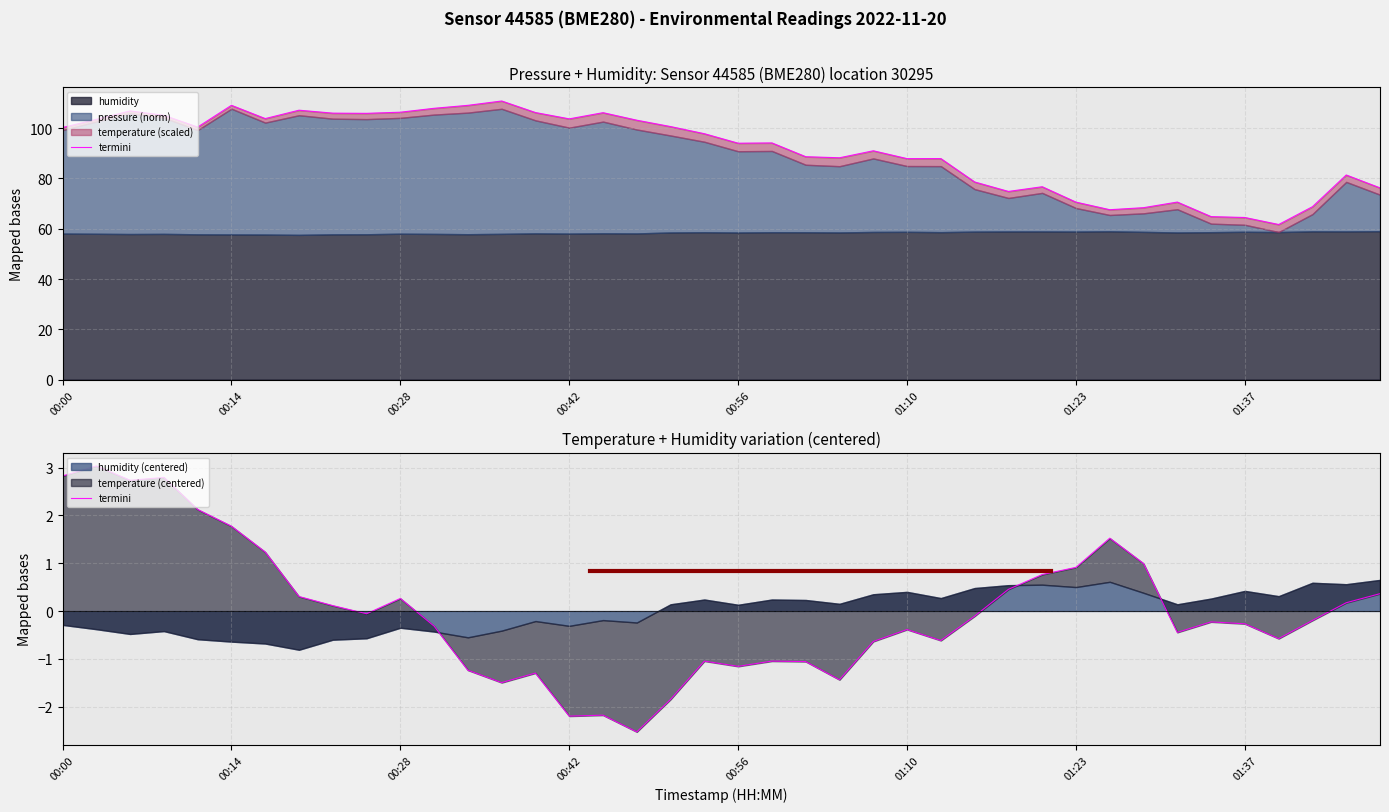

Reading left to right, list all the values displayed in this chart.

2.8	3.0	2.7	2.8	2.1	1.8	1.2	0.3	0.1	-0.1	0.3	-0.3	-1.2	-1.5	-1.3	-2.2	-2.2	-2.5	-1.8	-1.0	-1.2	-1.0	-1.1	-1.4	-0.6	-0.4	-0.6	-0.1	0.5	0.8	0.9	1.5	1.0	-0.4	-0.2	-0.3	-0.6	-0.2	0.2	0.4